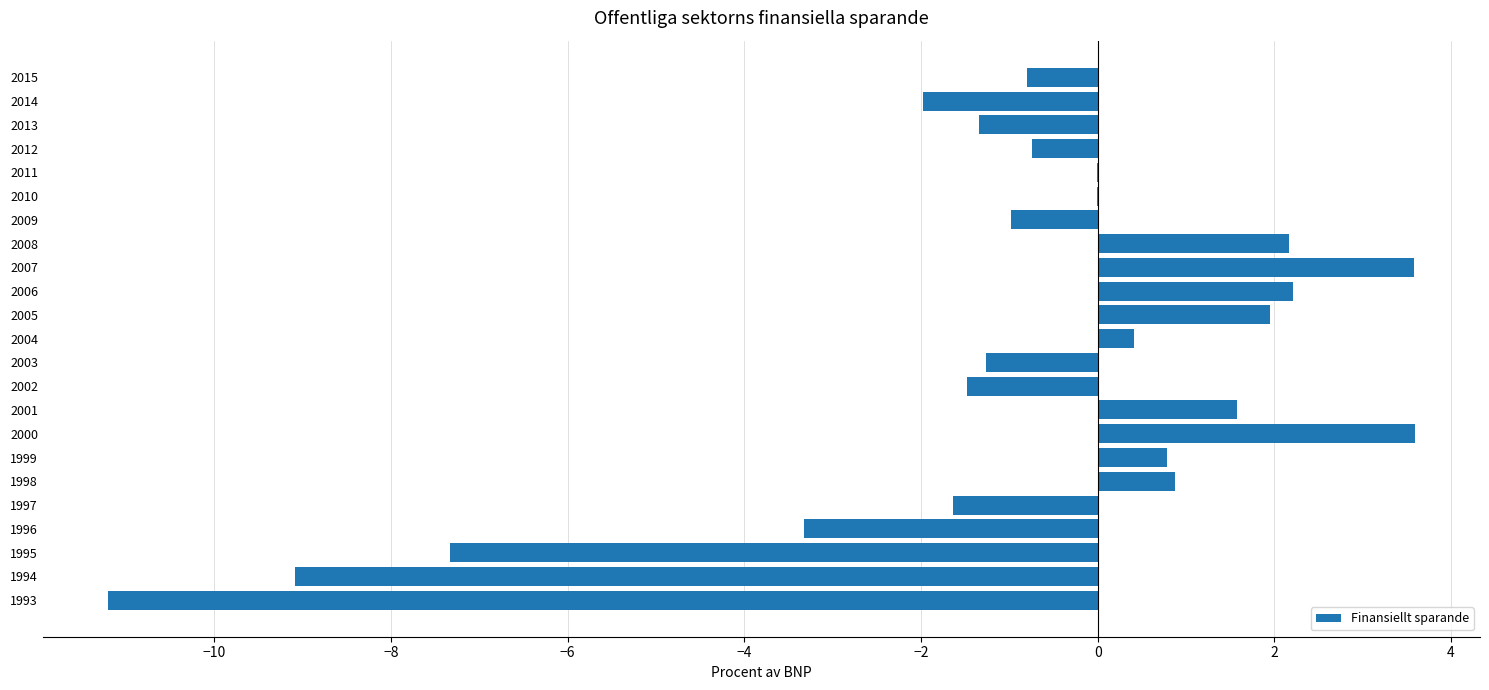

The value at 2008 is 1.0. True or false?

False